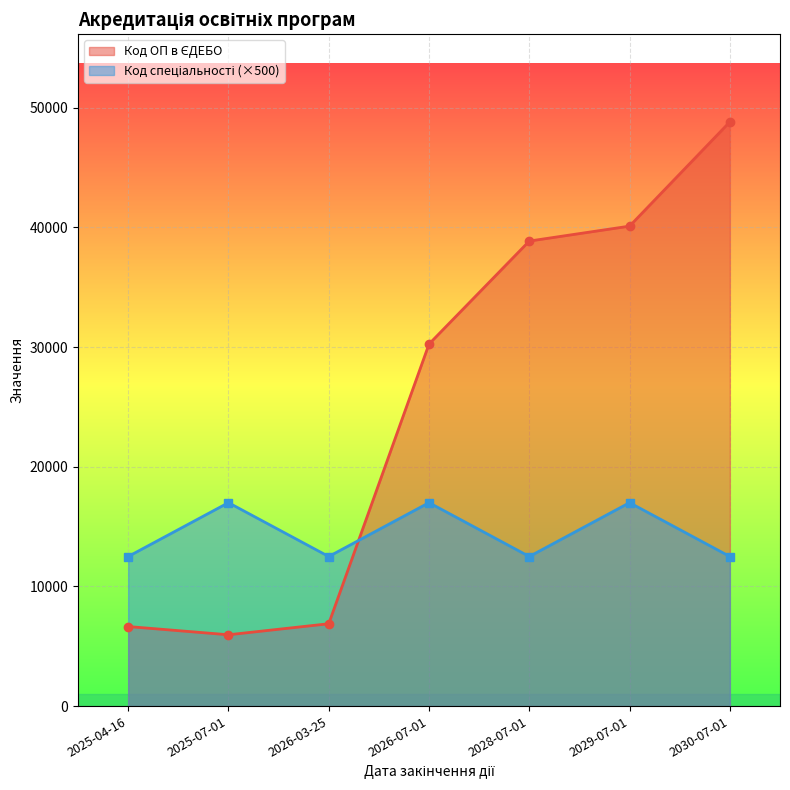

At 2029-07-01, list the series in order from smallest to largest.

Код спеціальності, Код ОП в ЄДЕБО